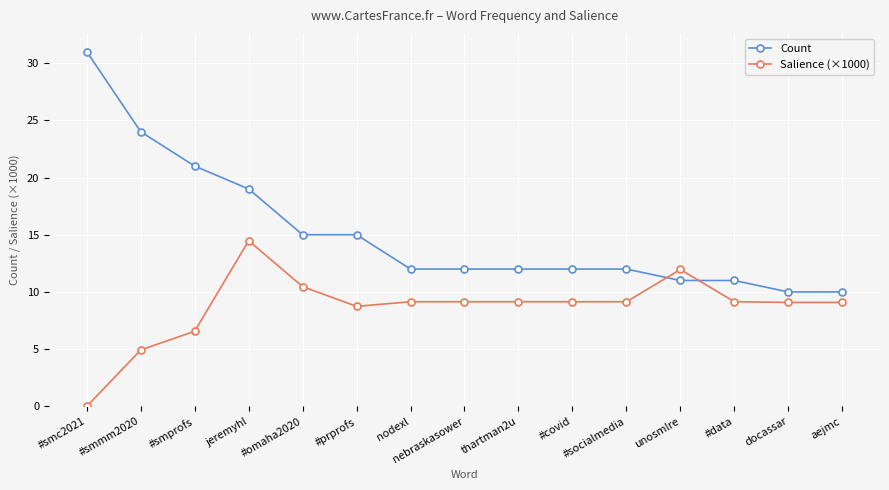

What is the approximate value of Count at #data?

11.0